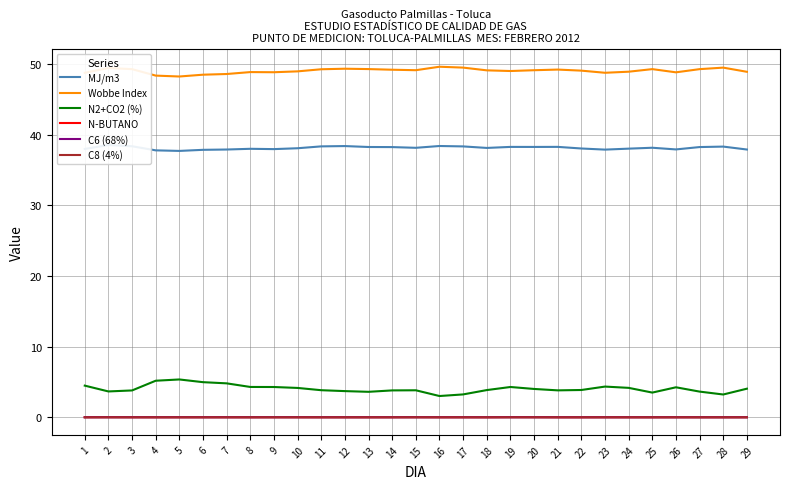

What is the difference between the maximum and minimum values in the N2+CO2 (%) series?

2.3